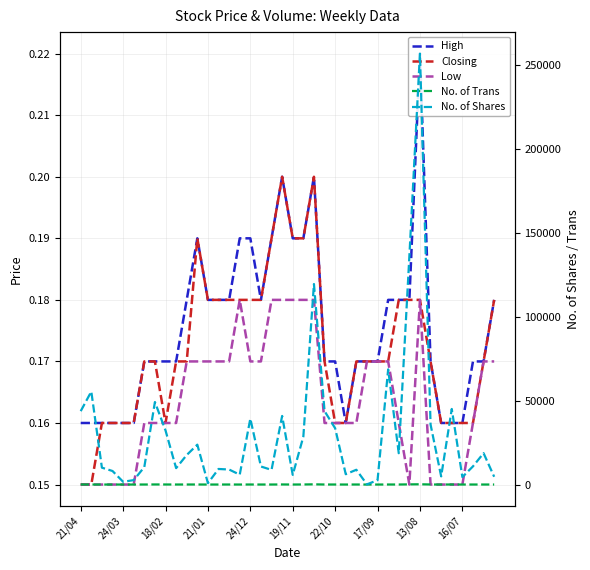

Reading left to right, extract all data points from this chart.

High: 0.2	0.2	0.2	0.2	0.2	0.2	0.2	0.2	0.2	0.2	0.2	0.2	0.2	0.2	0.2	0.2	0.2	0.2	0.2	0.2	0.2	0.2	0.2	0.2	0.2	0.2	0.2	0.2	0.2	0.2	0.2	0.2	0.2	0.2	0.2	0.2	0.2	0.2	0.2	0.2
Closing: 0.1	0.1	0.2	0.2	0.2	0.2	0.2	0.2	0.2	0.2	0.2	0.2	0.2	0.2	0.2	0.2	0.2	0.2	0.2	0.2	0.2	0.2	0.2	0.2	0.2	0.2	0.2	0.2	0.2	0.2	0.2	0.2	0.2	0.2	0.2	0.2	0.2	0.2	0.2	0.2
Low: 0.1	0.1	0.1	0.1	0.1	0.1	0.2	0.2	0.2	0.2	0.2	0.2	0.2	0.2	0.2	0.2	0.2	0.2	0.2	0.2	0.2	0.2	0.2	0.2	0.2	0.2	0.2	0.2	0.2	0.2	0.2	0.1	0.2	0.1	0.1	0.1	0.1	0.2	0.2	0.2
No. of Trans: 40.0	19.0	3.0	20.0	5.0	7.0	19.0	51.0	37.0	20.0	29.0	29.0	7.0	14.0	21.0	10.0	28.0	13.0	16.0	53.0	10.0	42.0	128.0	24.0	21.0	10.0	22.0	1.0	6.0	27.0	21.0	100.0	156.0	40.0	14.0	37.0	11.0	17.0	16.0	15.0
No. of Shares: 43692.0	55380.0	10050.0	8064.0	1649.0	2631.0	10402.0	49131.0	32219.0	9768.0	17581.0	23735.0	813.0	9271.0	8933.0	5873.0	39240.0	10734.0	8726.0	40831.0	5740.0	28515.0	119377.0	43739.0	33516.0	6139.0	8804.0	99.0	2631.0	68554.0	18648.0	135795.0	256507.0	35727.0	4869.0	44987.0	4463.0	10818.0	18679.0	4635.0